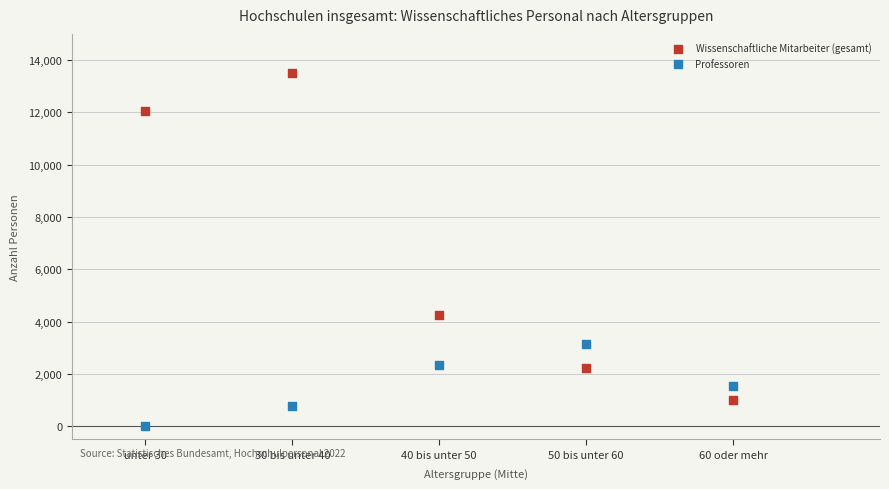

Which series has the widest spread of Y values?

Wissenschaftliche Mitarbeiter (gesamt)